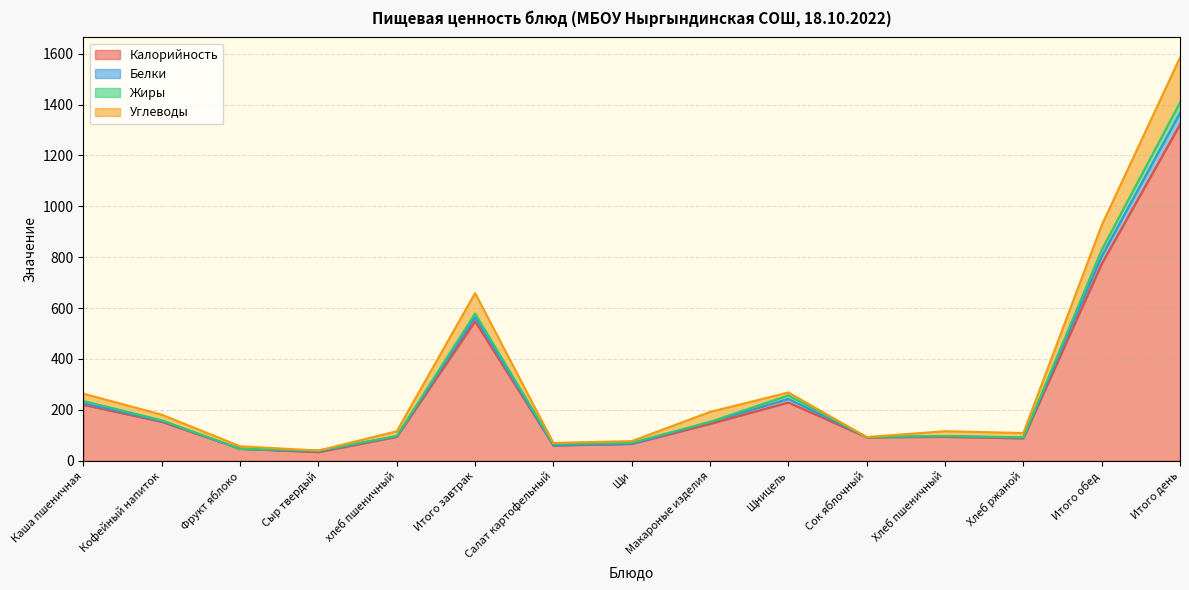

At which category is the sum across all series the highest?

Итого день